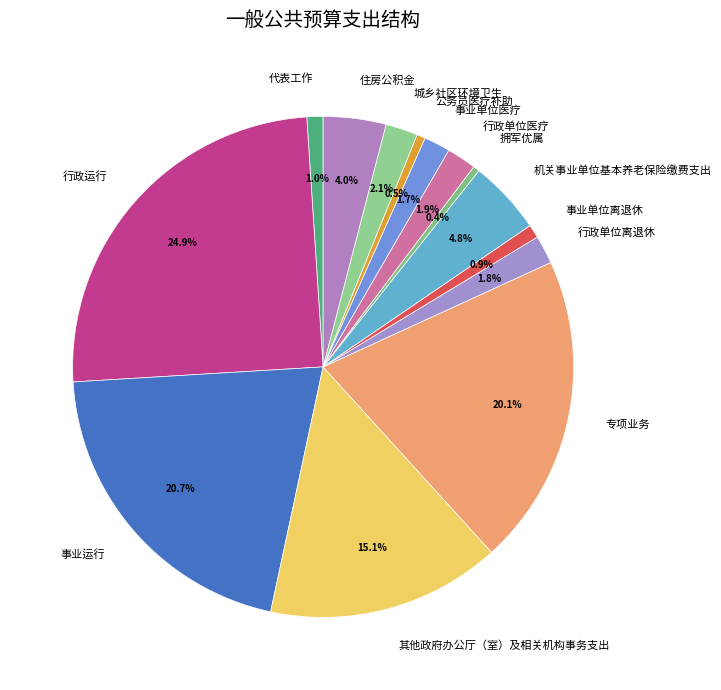

Which slice is the largest?

行政运行